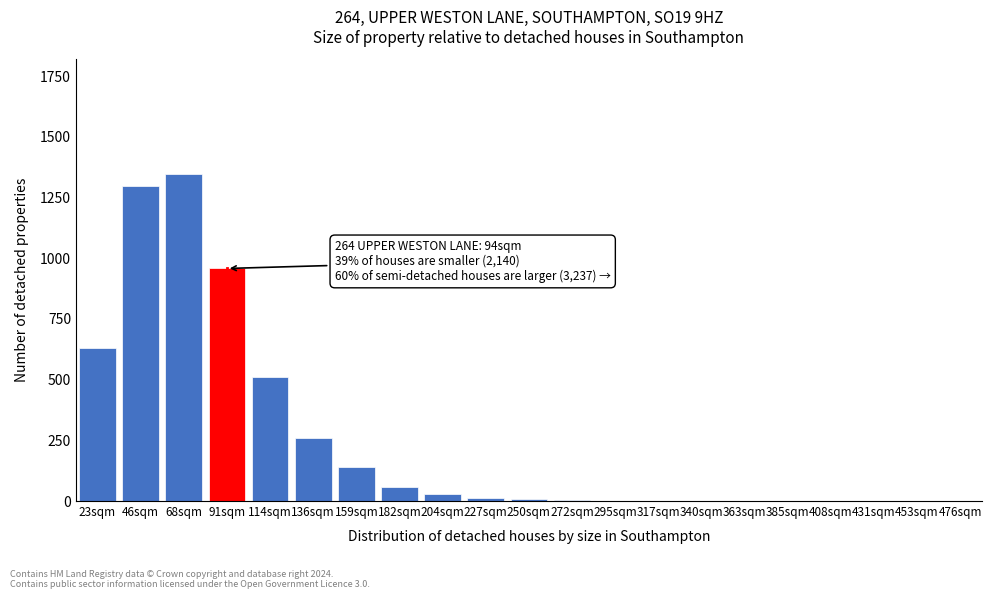

The value at 23sqm is 965. True or false?

False